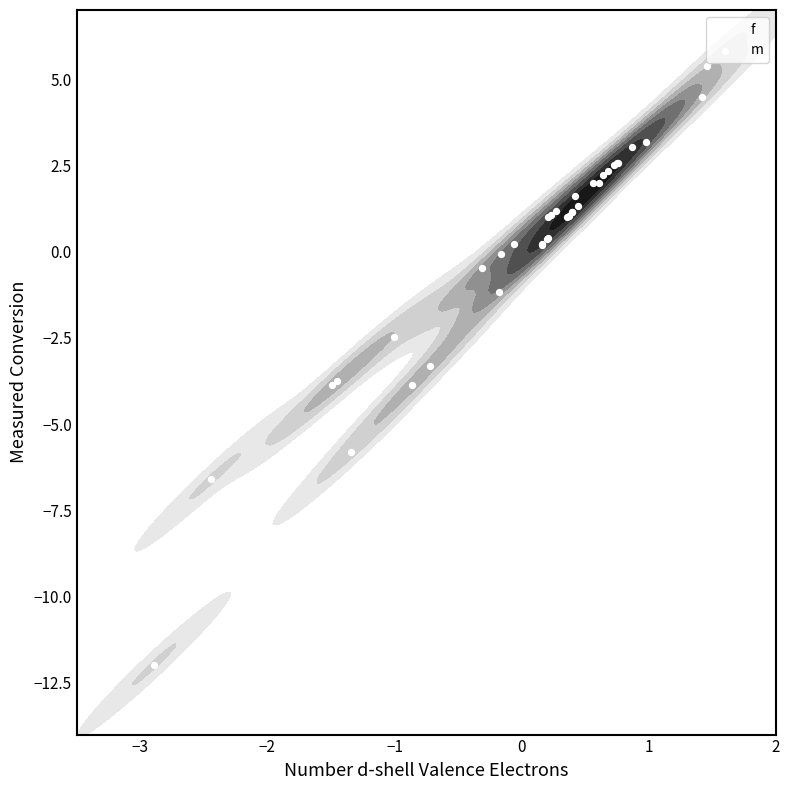

At how many categories does at least one series exceed 1?

14